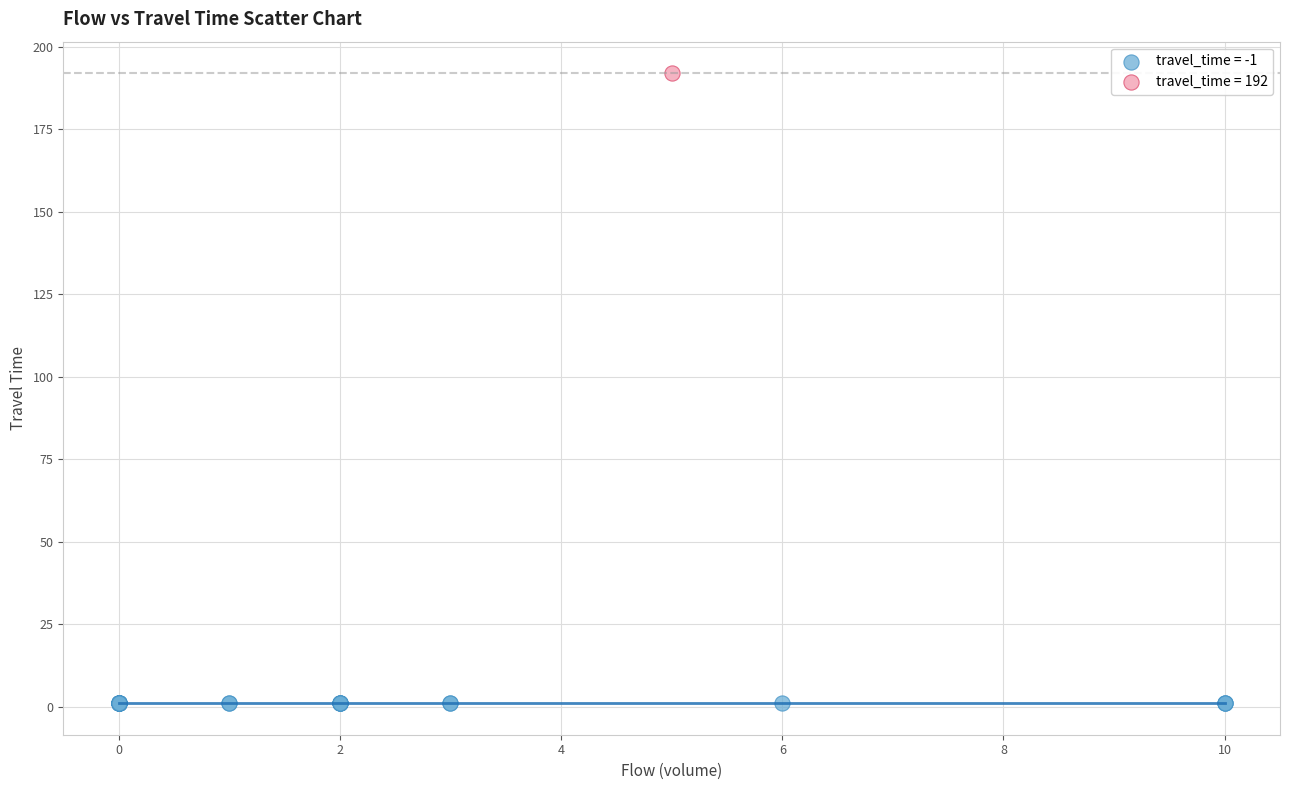

What are all the series names shown in the legend?

travel_time = -1, travel_time = 192